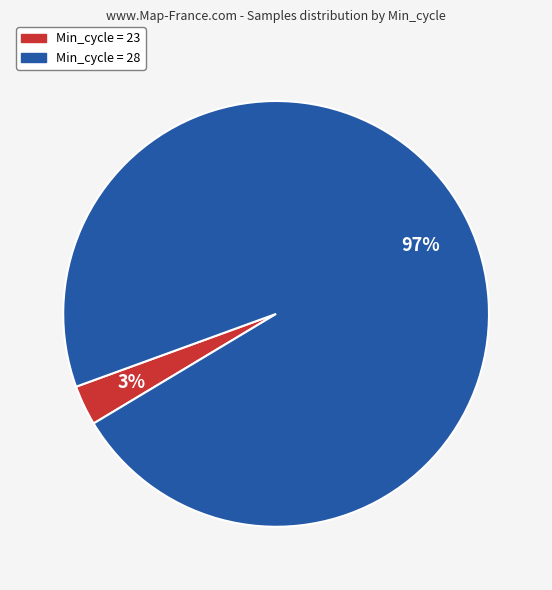

Does any single category account for the majority?

Yes